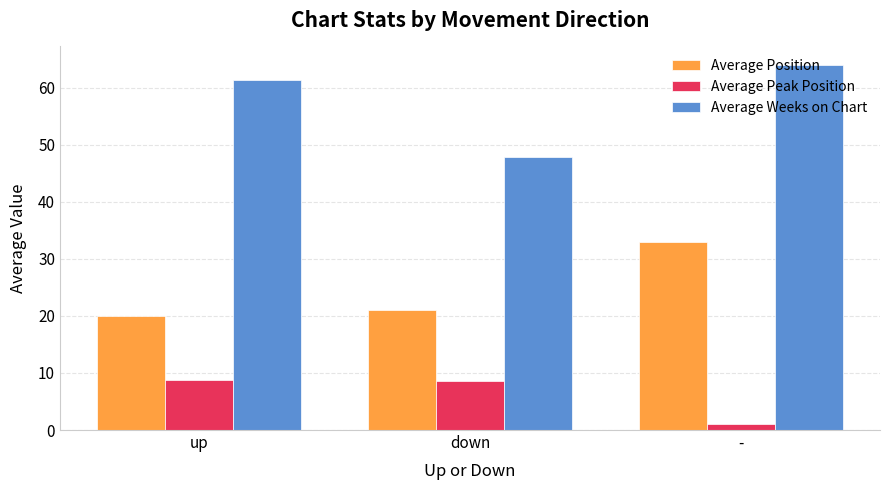

Rank the series by their maximum value, from highest to lowest.

Average Weeks on Chart, Average Position, Average Peak Position